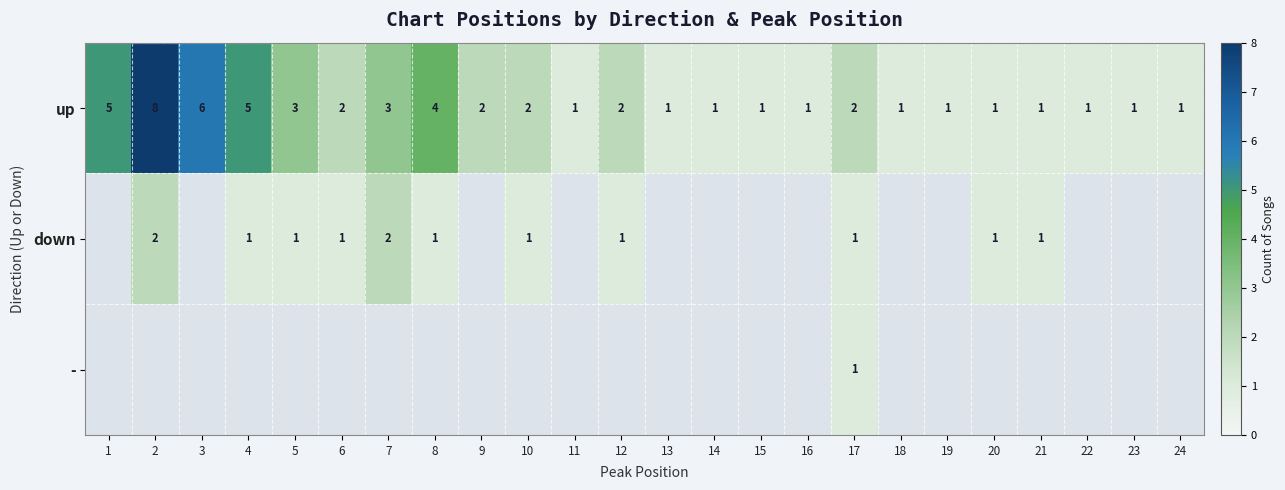

The value of up at 8 is 6.0. True or false?

False